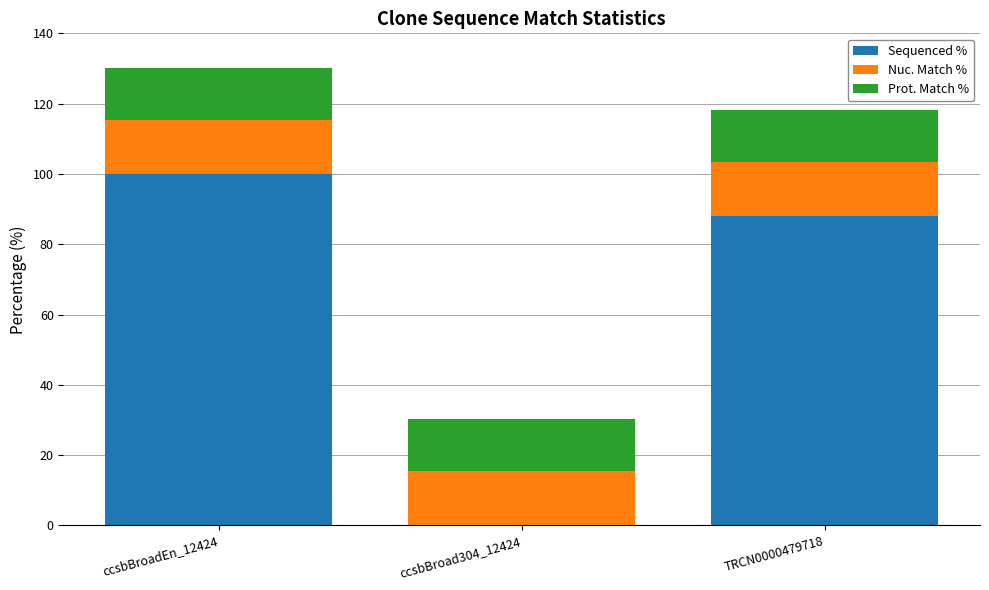

What are all the series names shown in the legend?

Sequenced %, Nuc. Match %, Prot. Match %